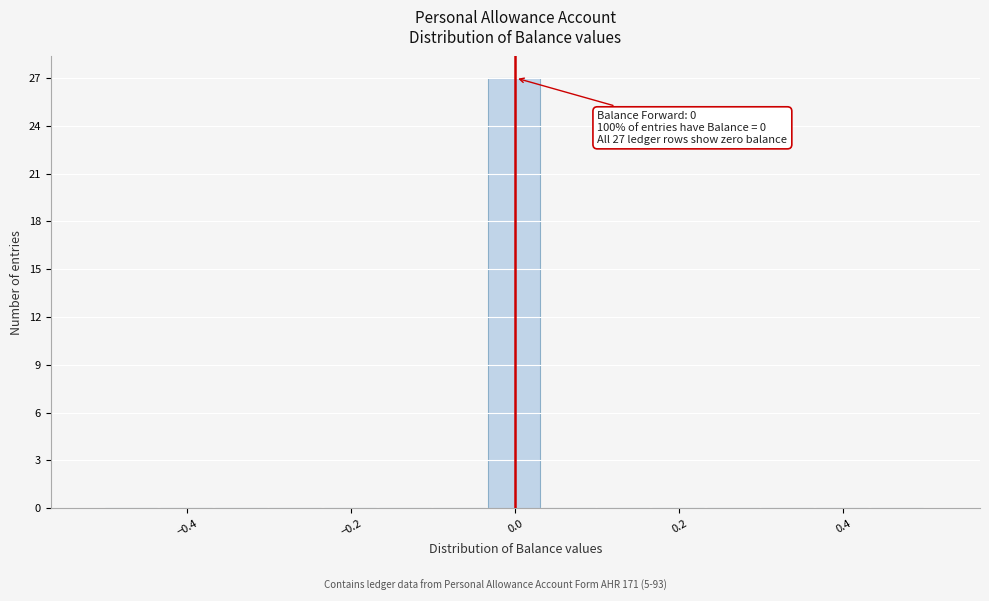

Read against the x-axis, roughly where is the centre of the tallest bar?

0.00